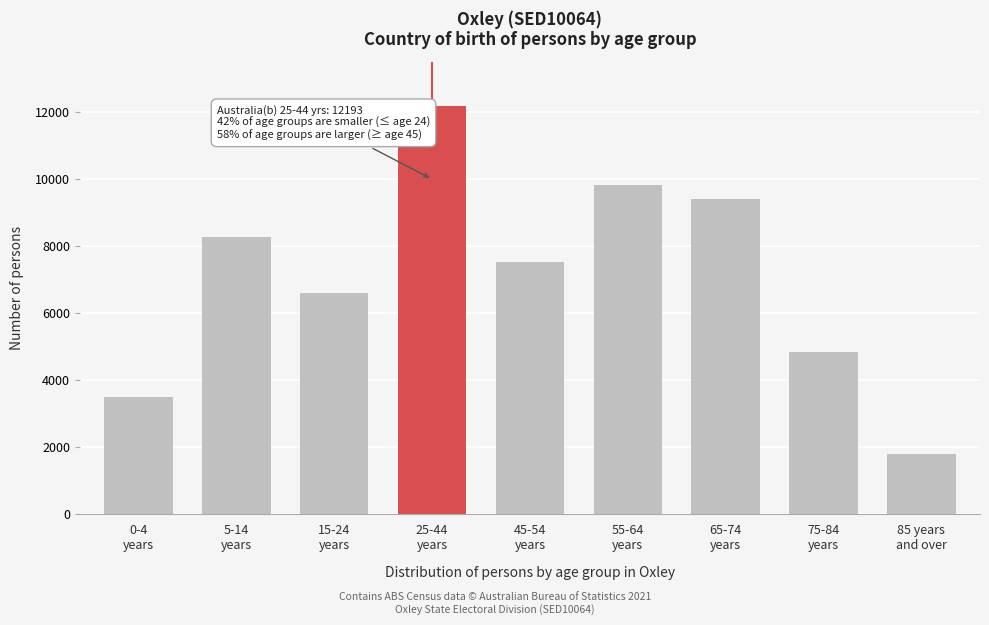

Reading right to left, transcribe all the data shown in this chart.

1807	4854	9417	9839	7543	12193	6603	8278	3485